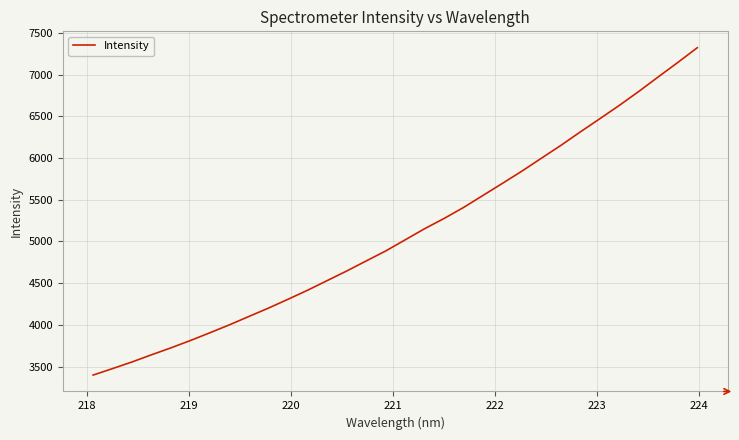

Reading left to right, extract all data points from this chart.

3397.2	3475.4	3555.2	3641.1	3724.8	3813.0	3906.0	4001.2	4101.8	4201.7	4307.3	4415.5	4530.4	4645.3	4765.8	4885.4	5019.0	5152.9	5275.8	5407.7	5552.7	5697.6	5844.4	5999.1	6153.0	6314.8	6472.9	6632.6	6799.9	6974.1	7146.8	7323.2